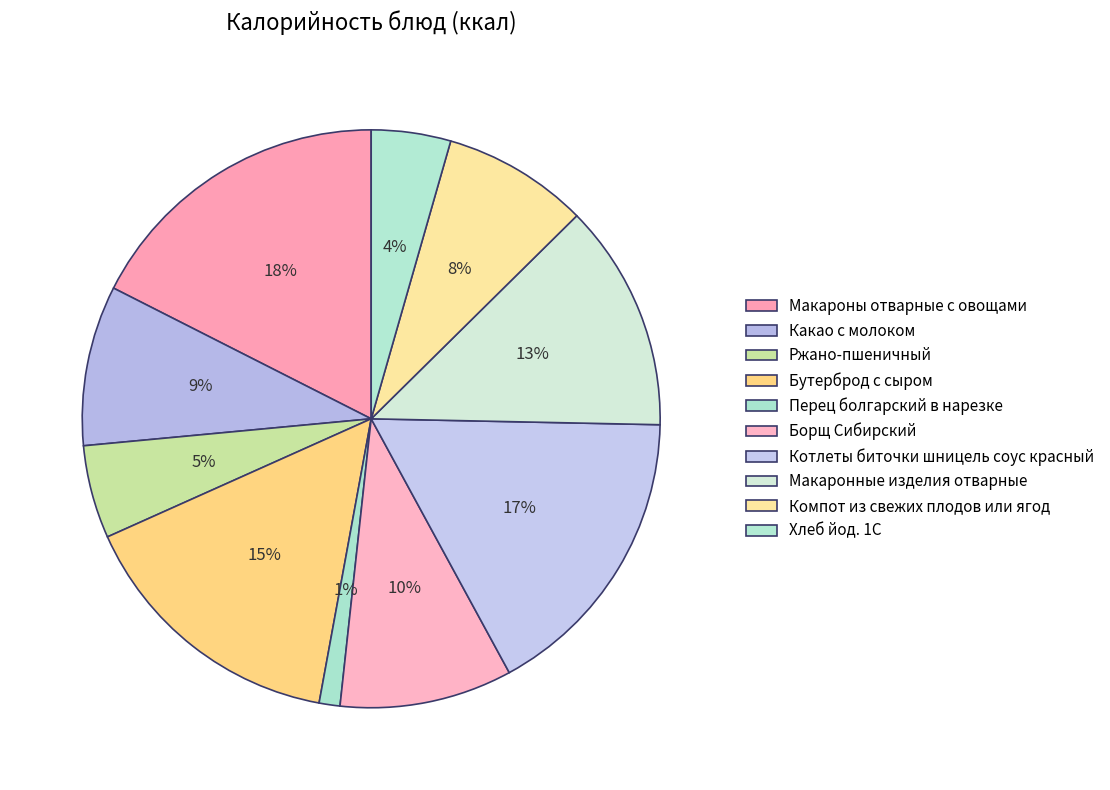

Count the number of slices in the pie.

10